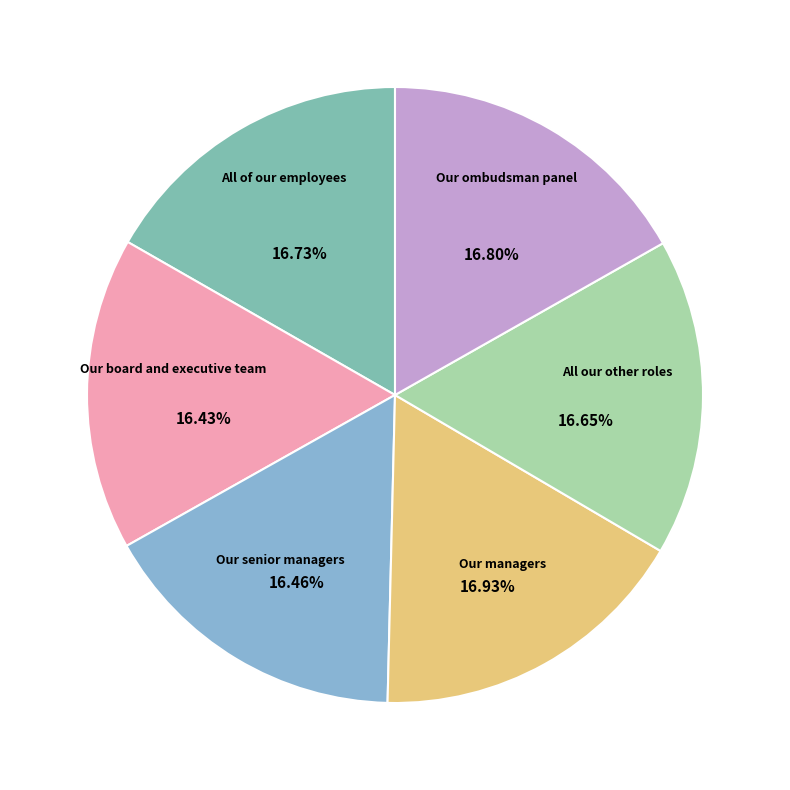

Is there any slice that represents more than half of the pie?

No